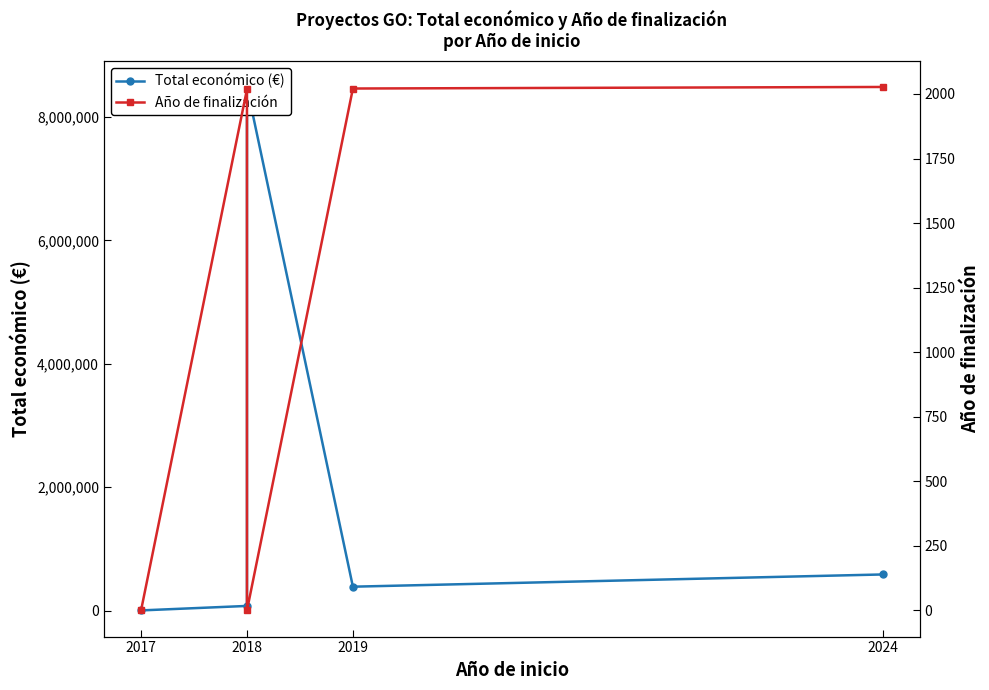

True or false: Total económico (€) and Año de finalización intersect in this chart.

False